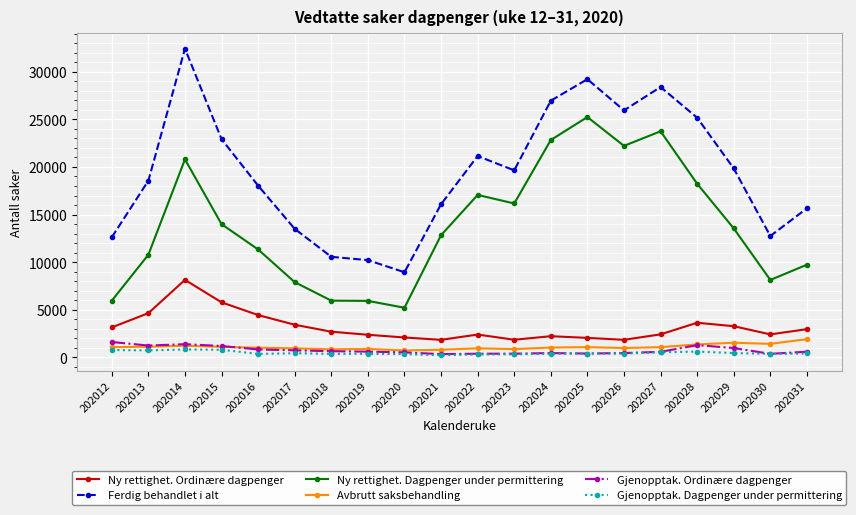

Is this an area chart (filled region under the line)?

No